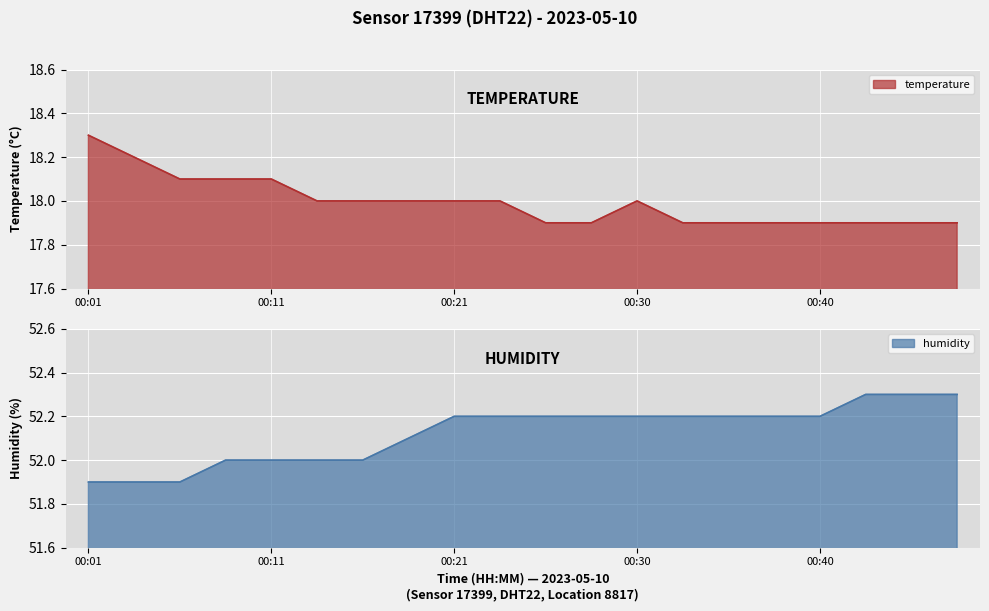

Which series has the widest spread of values?

temperature